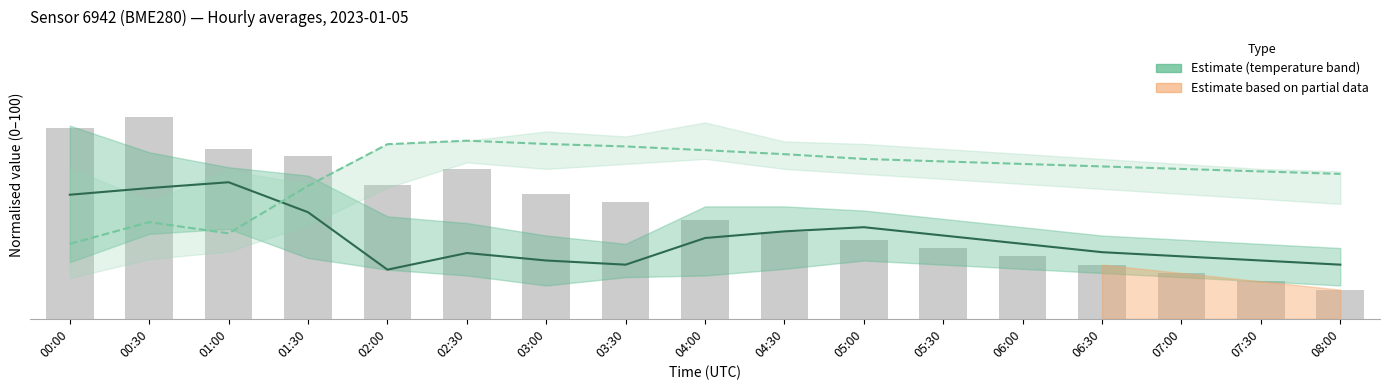

Is it true that temperature equals 49.7 at 00:00?

True